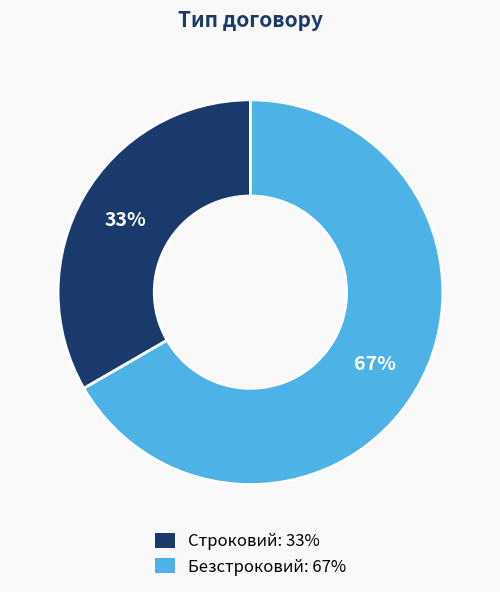

Which has a higher value, Строковий or Безстроковий?

Безстроковий